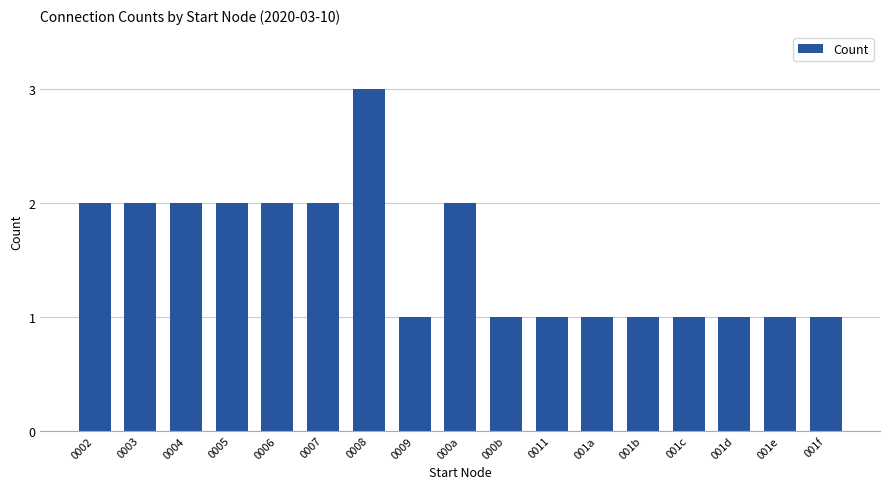

What is the sum of all values?

26